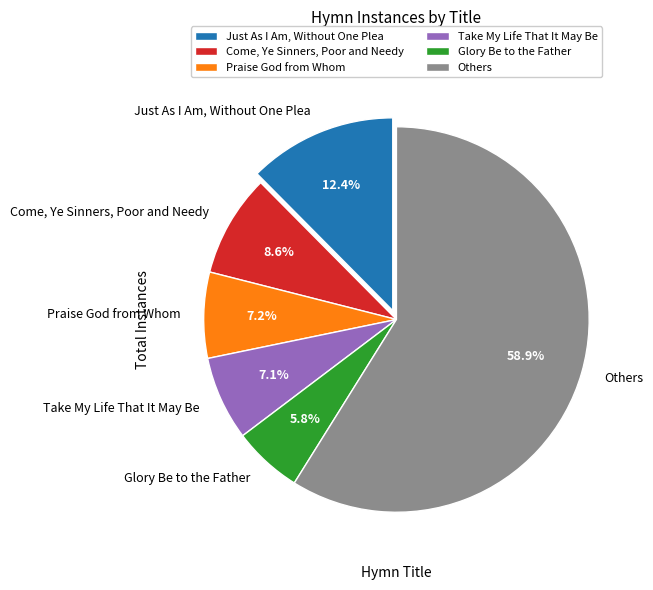

Is there any slice that represents more than half of the pie?

Yes